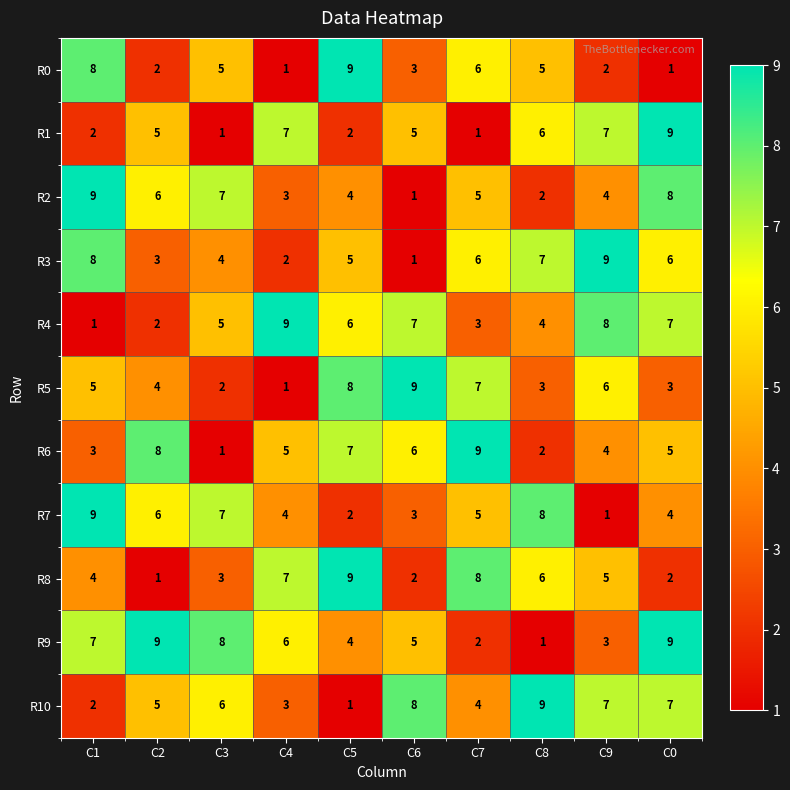

Which series changed the most between C1 and C2?

R0